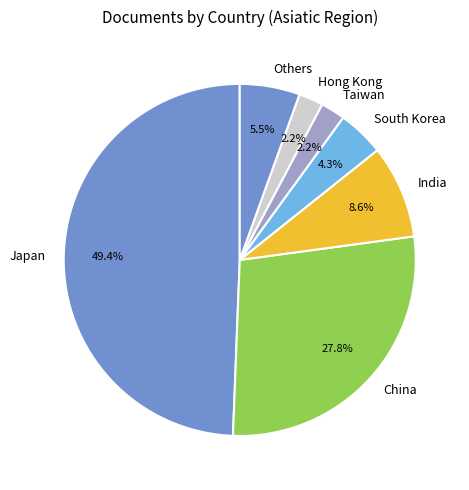

Which slice is the largest?

Japan